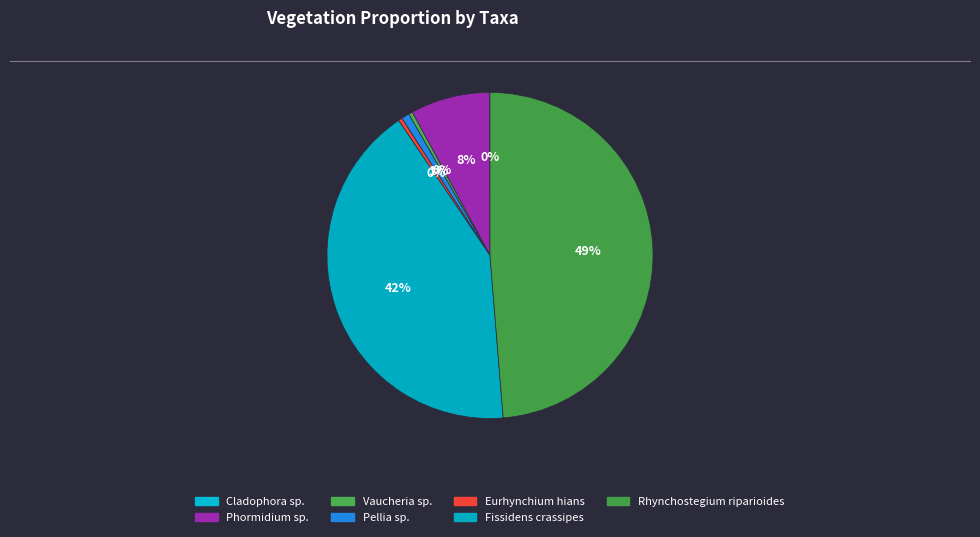

What is the largest slice in the pie chart?

Rhynchostegium riparioides